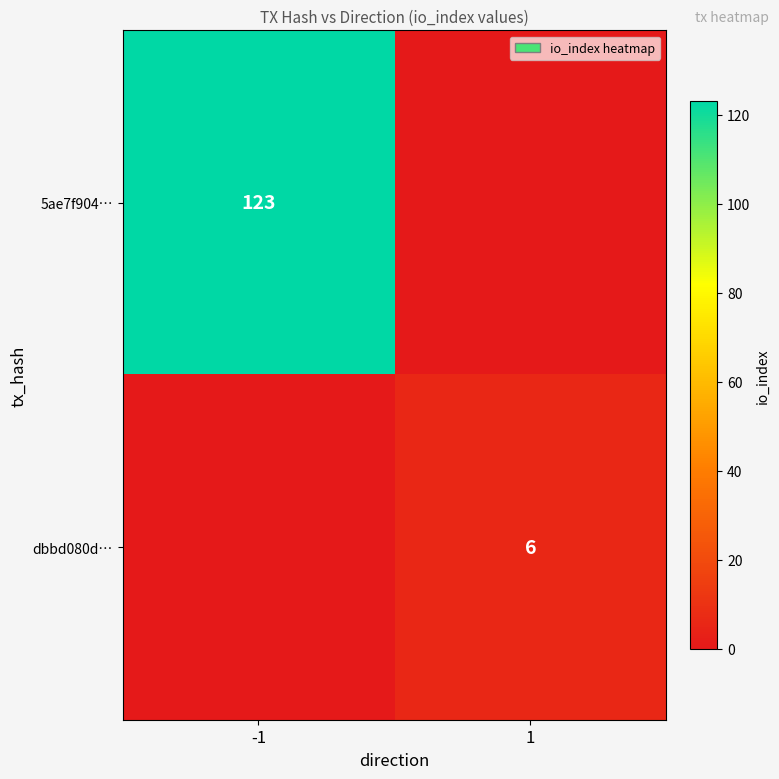

Is it true that 5ae7f904… equals 212 at -1?

False